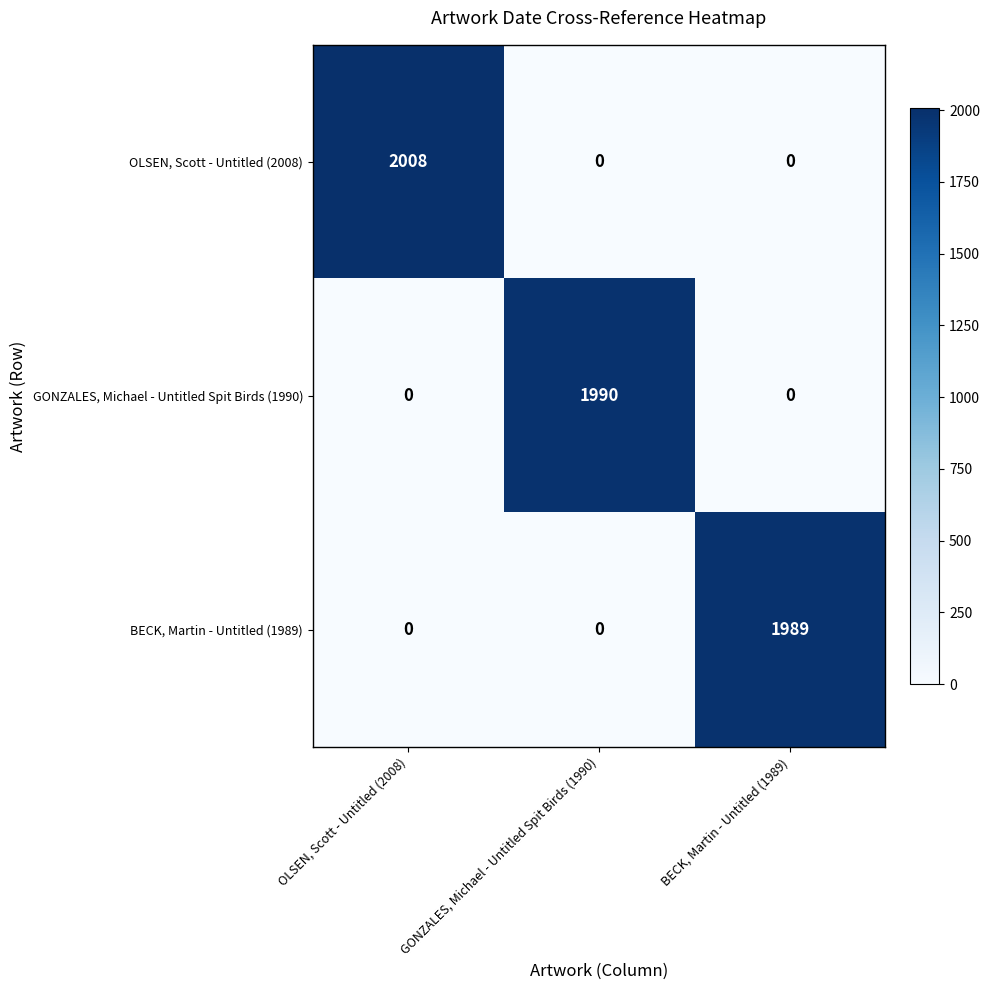

Reading left to right, list all the values displayed in this chart.

OLSEN, Scott - Untitled (2008): OLSEN, Scott - Untitled (2008)=2008	GONZALES, Michael - Untitled Spit Birds (1990)=0	BECK, Martin - Untitled (1989)=0
GONZALES, Michael - Untitled Spit Birds (1990): OLSEN, Scott - Untitled (2008)=0	GONZALES, Michael - Untitled Spit Birds (1990)=1990	BECK, Martin - Untitled (1989)=0
BECK, Martin - Untitled (1989): OLSEN, Scott - Untitled (2008)=0	GONZALES, Michael - Untitled Spit Birds (1990)=0	BECK, Martin - Untitled (1989)=1989